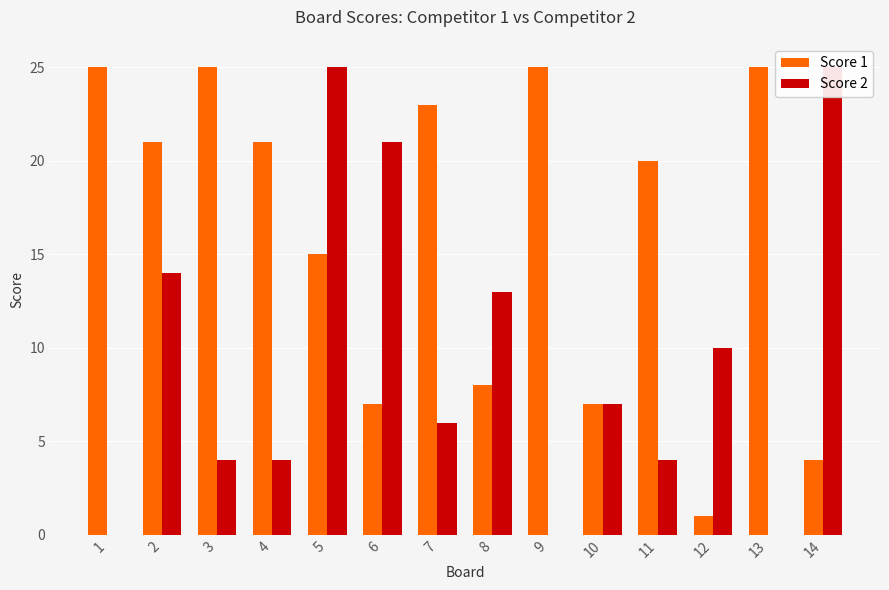

At which label is Score 1 closest to 13?

5